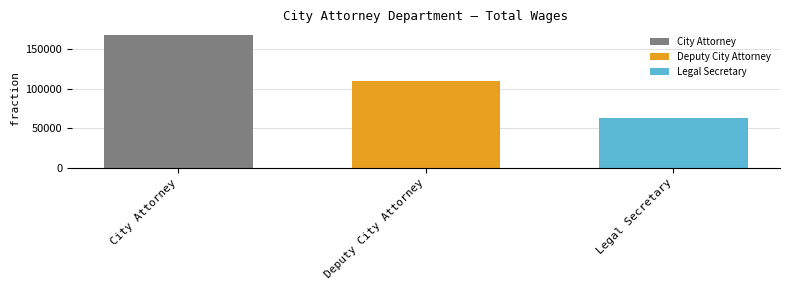

Rank the series at Deputy City Attorney from highest to lowest value.

City Attorney, Deputy City Attorney, Legal Secretary